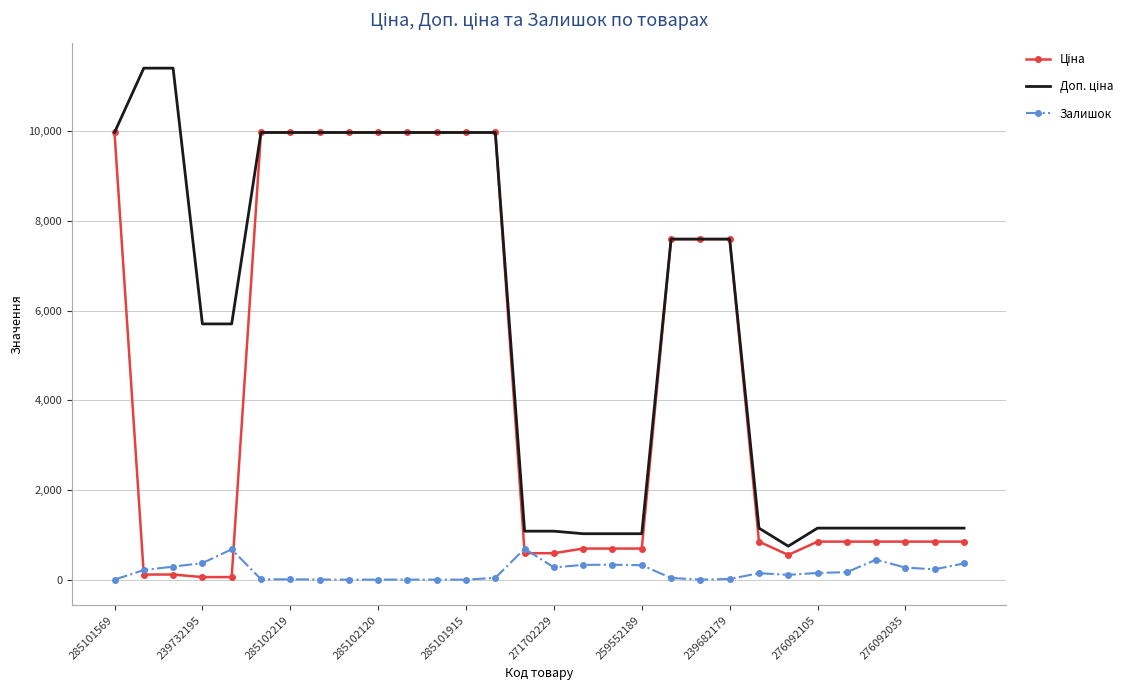

What is the maximum value shown in the chart?

11410.0